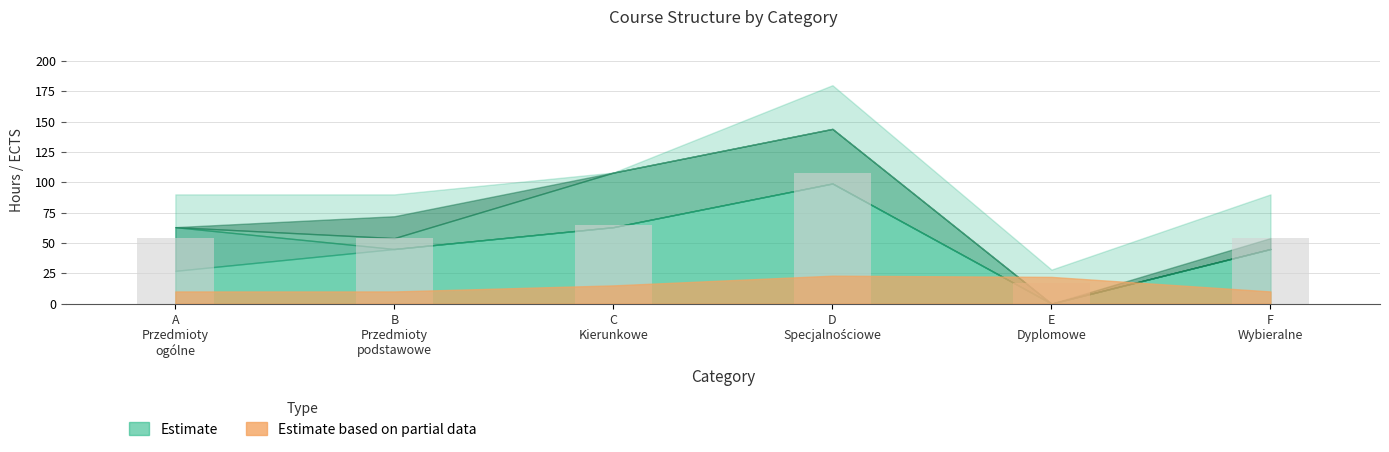

Reading left to right, transcribe all the data shown in this chart.

54.0	54.0	64.8	108.0	16.8	54.0